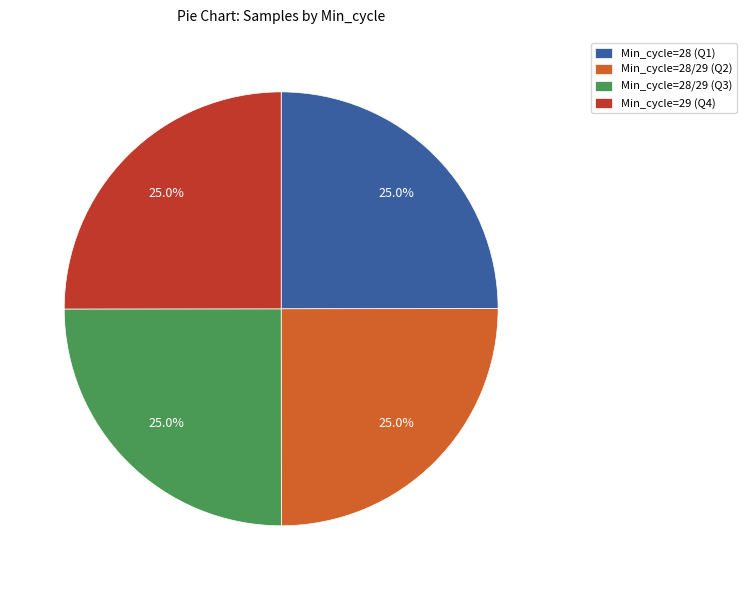

What percentage do Min_cycle=28/29 (Q2) and Min_cycle=28/29 (Q3) together represent?

50.0%